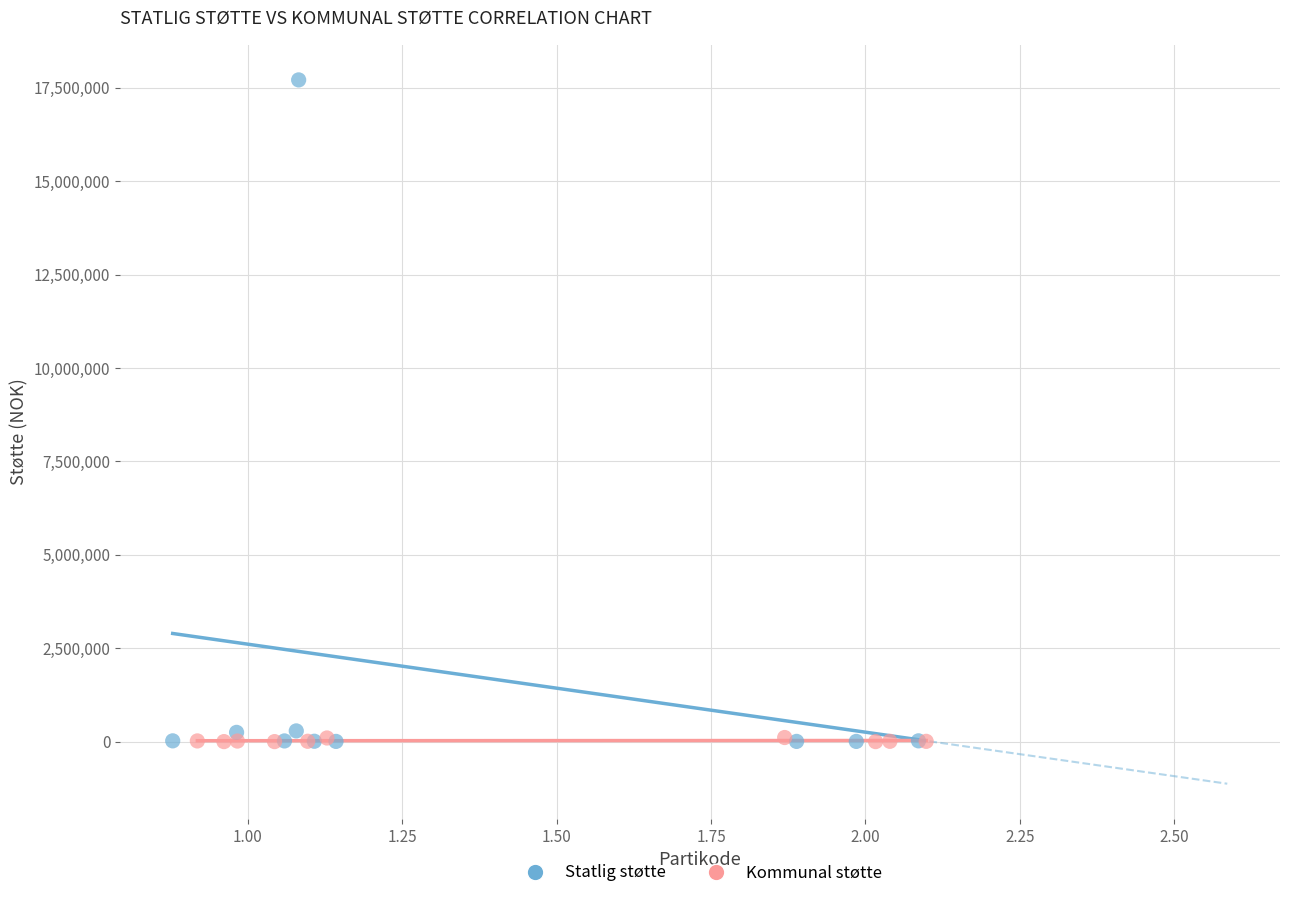

Which series contains the highest Y value?

Statlig støtte